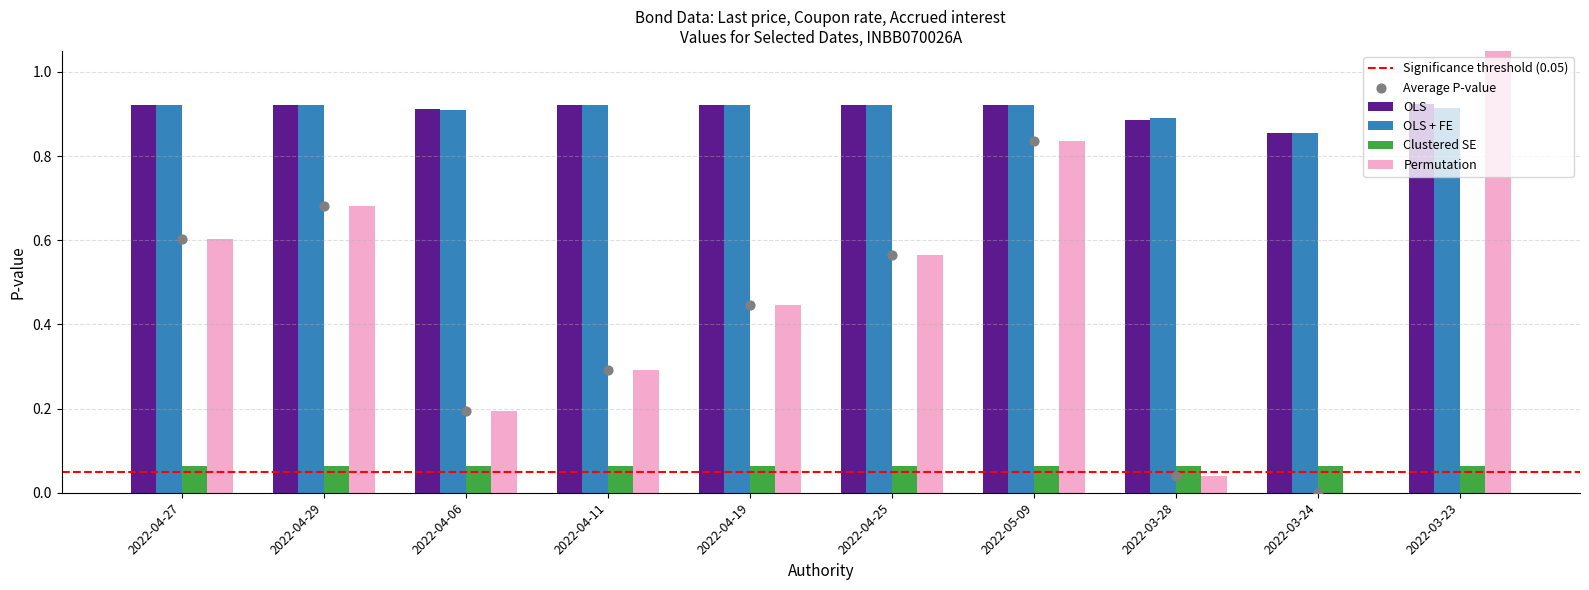

Which series has the widest spread of Y values?

Permutation